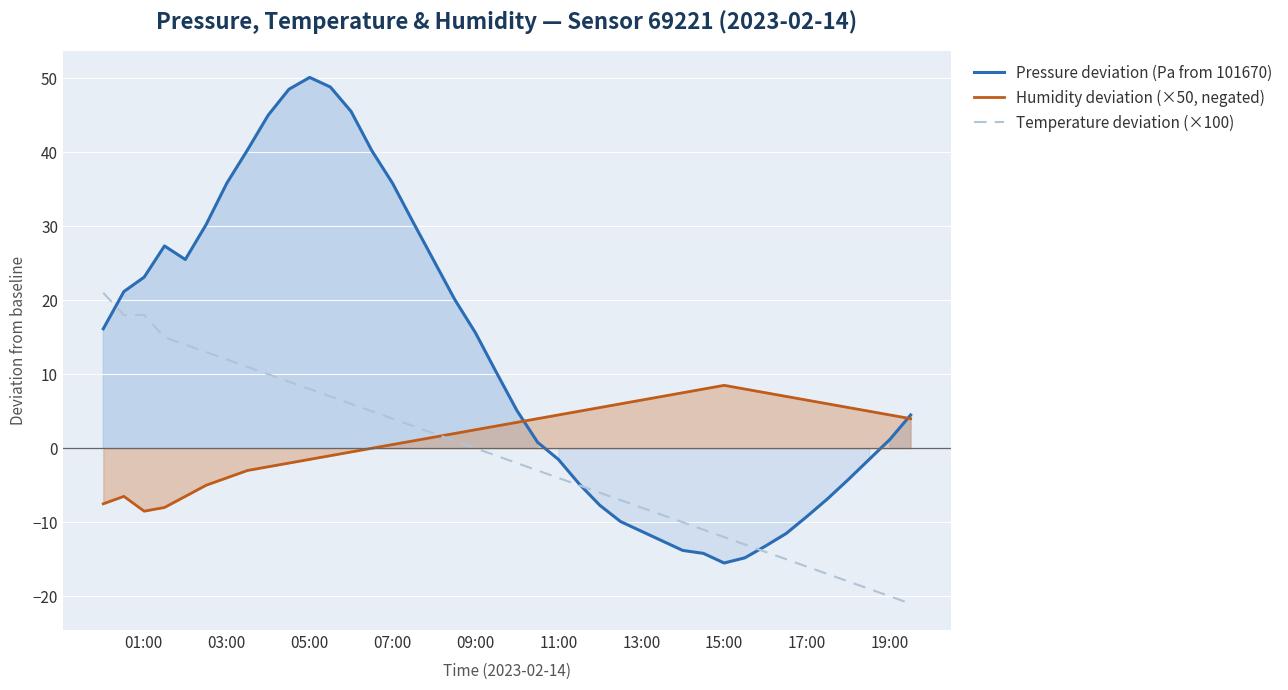

True or false: Pressure deviation (Pa from 101670) has more than 0 interior local peaks.

True